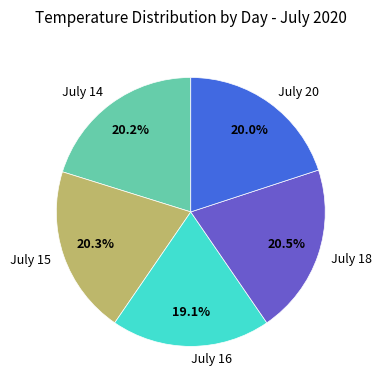

What percentage is NOT represented by July 18?

79.5%